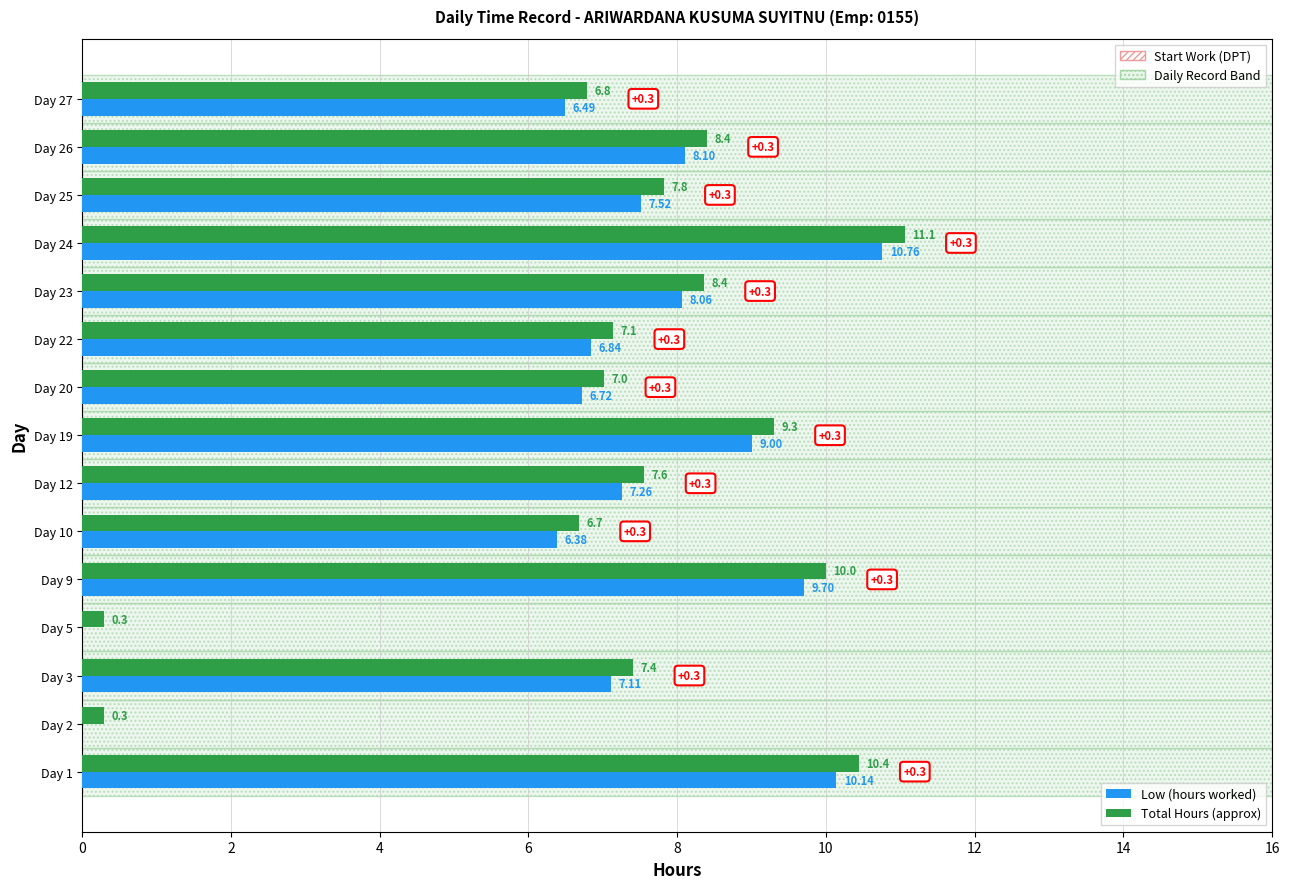

Is the value of Low (hours worked) at Day 27 greater than the value of Total Hours (approx) at Day 5?

Yes